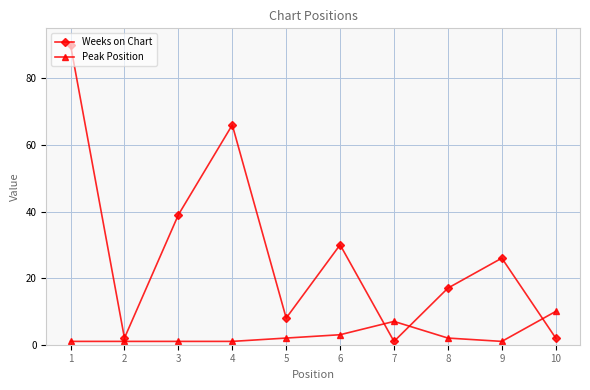

What is the total value across all series at 9?

27